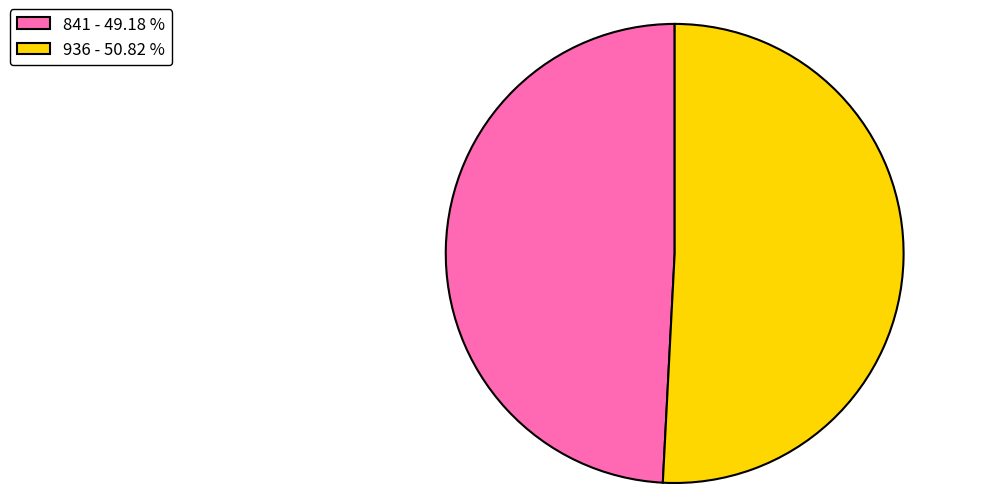

Between 841 - 49.18 % and 936 - 50.82 %, which is larger?

936 - 50.82 %